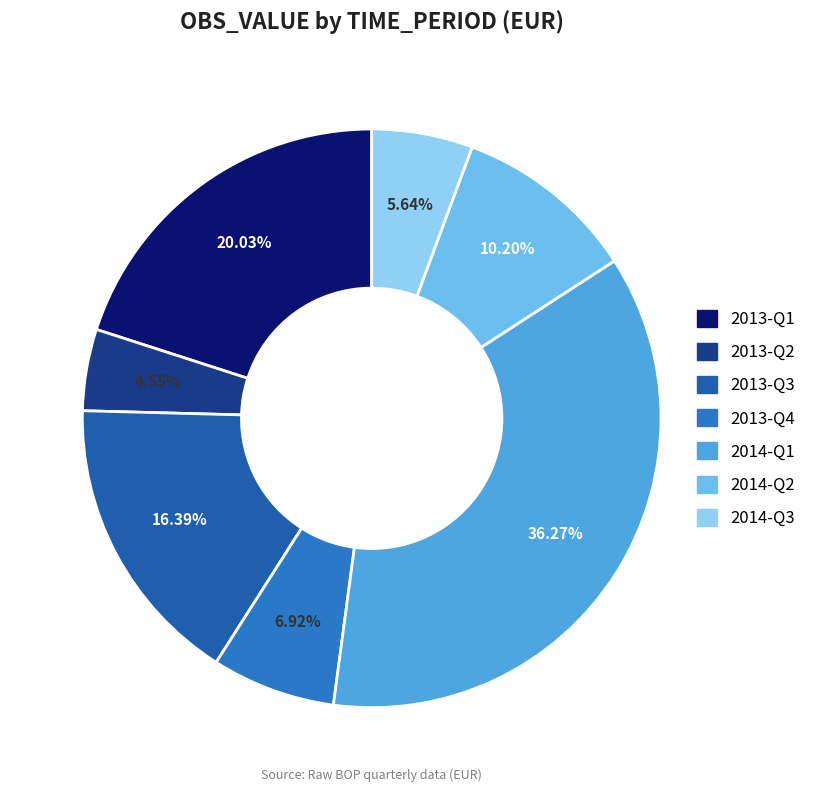

True or false: 2013-Q4 accounts for 1% of the total.

False